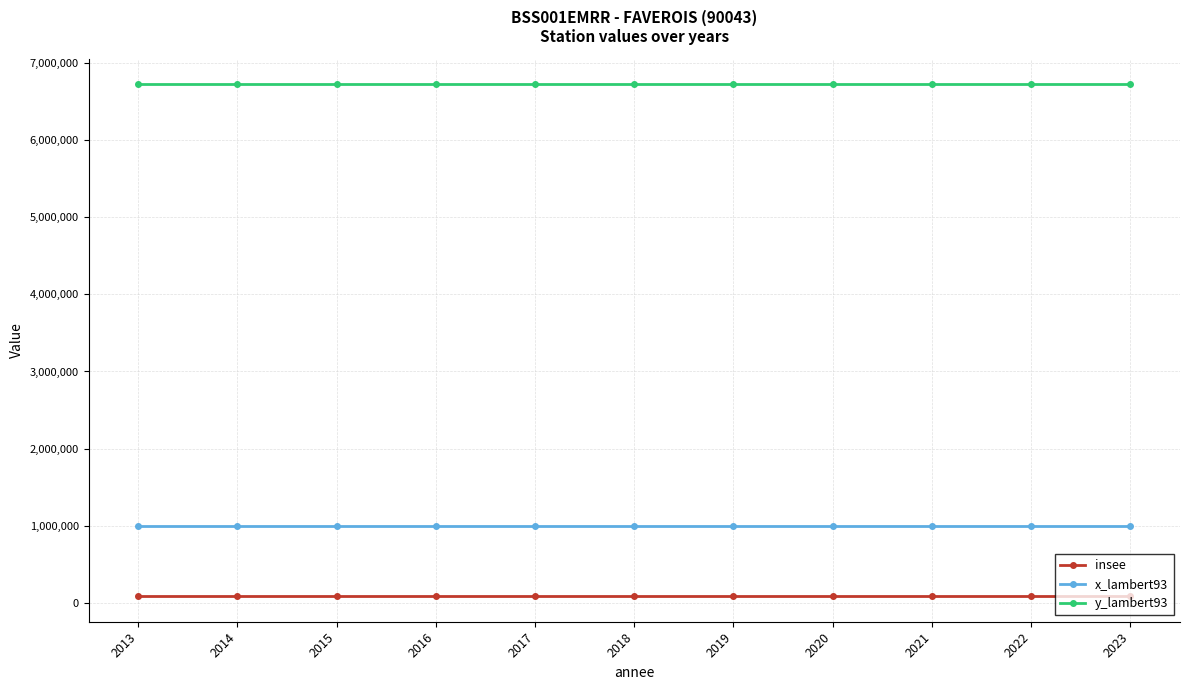

What is the minimum value for insee?

90043